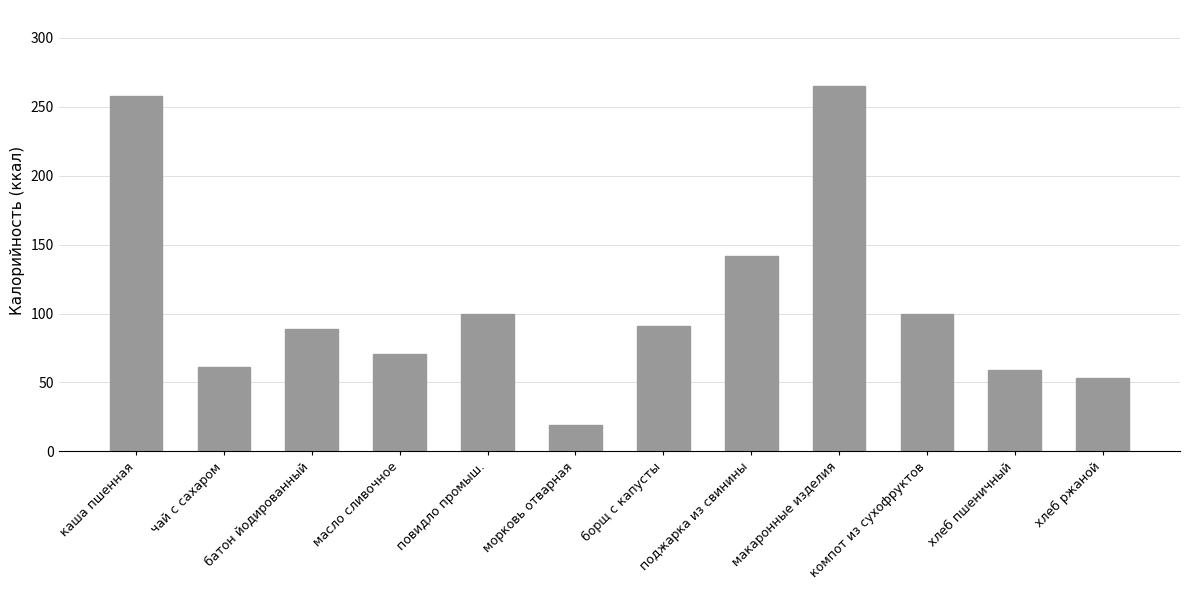

The value at макаронные изделия is 380. True or false?

False